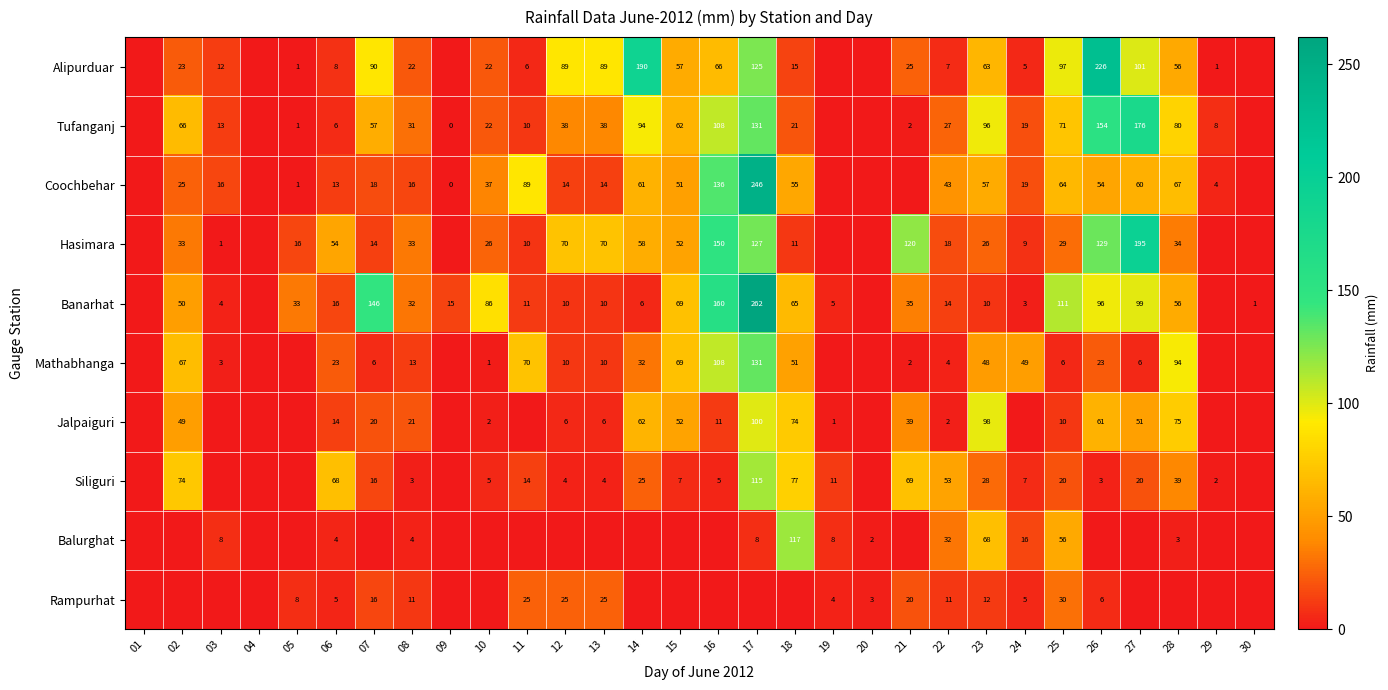

Is it true that Hasimara equals 9 at 24?

True